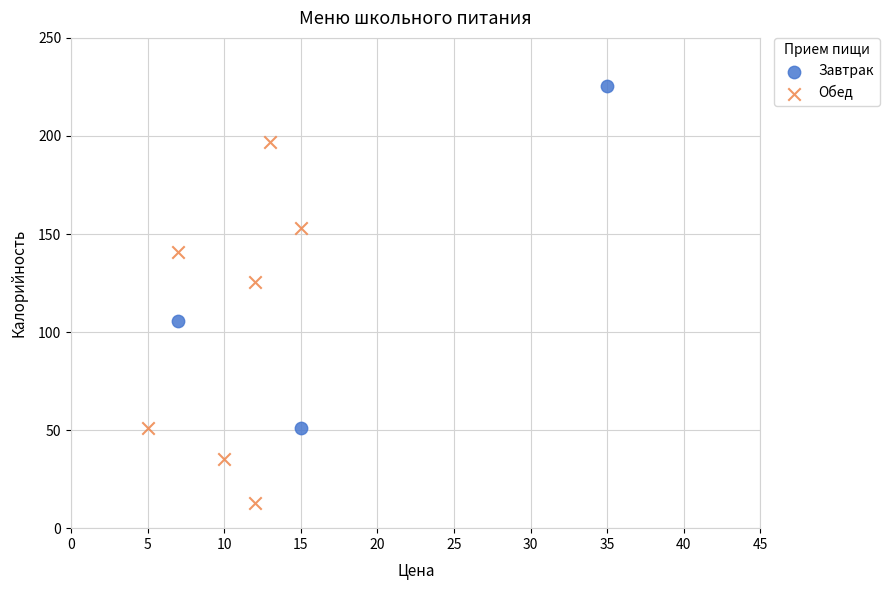

Which series contains the highest Y value?

Завтрак